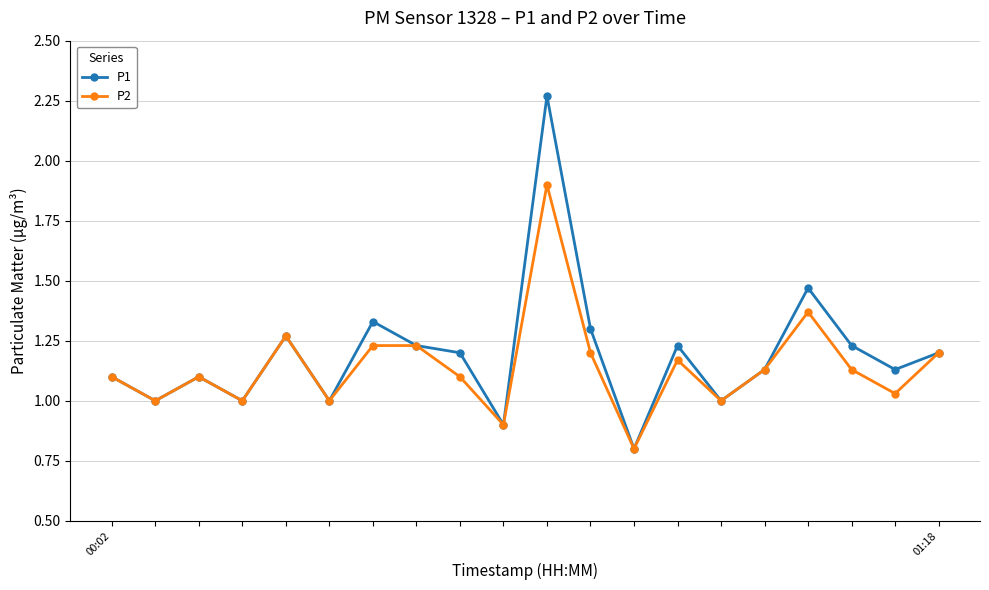

At how many categories does at least one series exceed 0?

20